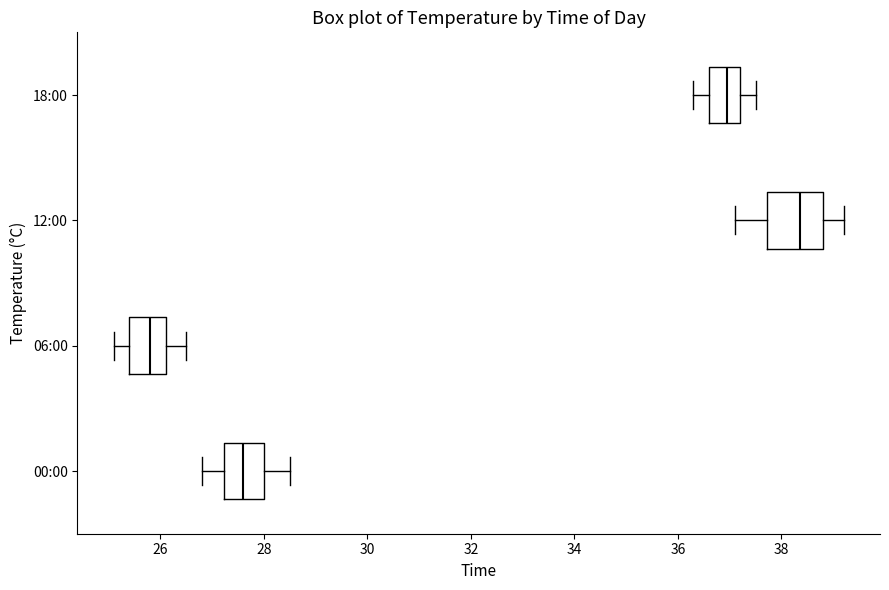

Reading bottom to top, read every box against the x-axis: the position of its median line, the range the box covers, and the ends of its whiskers. The values are not printed on the chart, so give them approximately, as read against the axis.

00:00: median 27.6, box 27.2 to 28.0, whiskers 26.8 to 28.6
06:00: median 25.8, box 25.4 to 26.2, whiskers 25.2 to 26.6
12:00: median 38.4, box 37.8 to 38.8, whiskers 37.2 to 39.2
18:00: median 37.0, box 36.6 to 37.2, whiskers 36.4 to 37.6